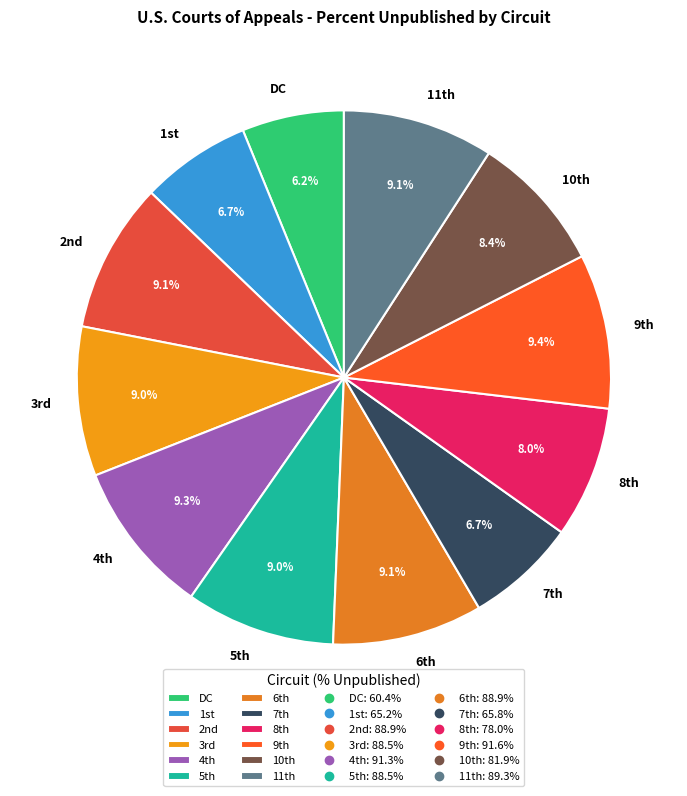

Is there any slice that represents more than half of the pie?

No